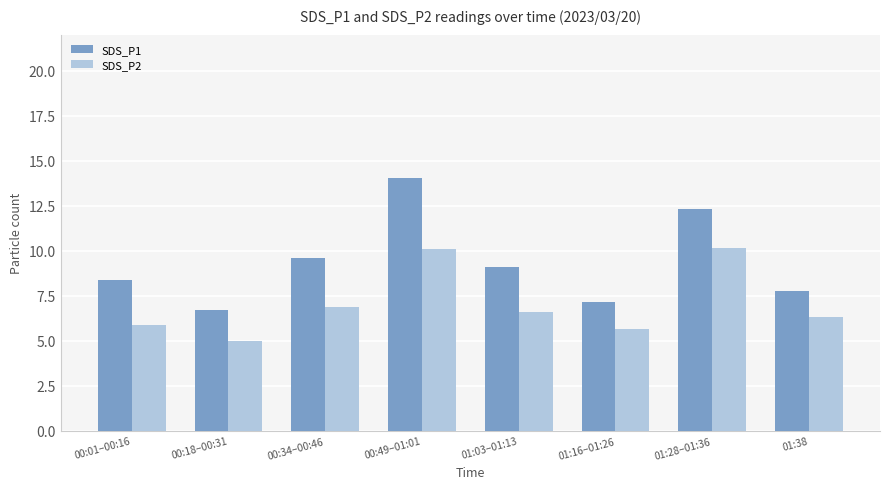

What is the difference between the SDS_P2 values at 00:49–01:01 and 00:01–00:16?

4.2